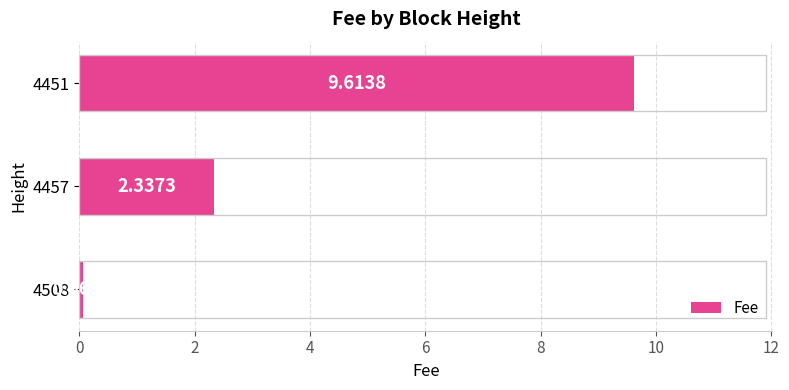

What is the sum of the values at 4457 and 4508?

2.4